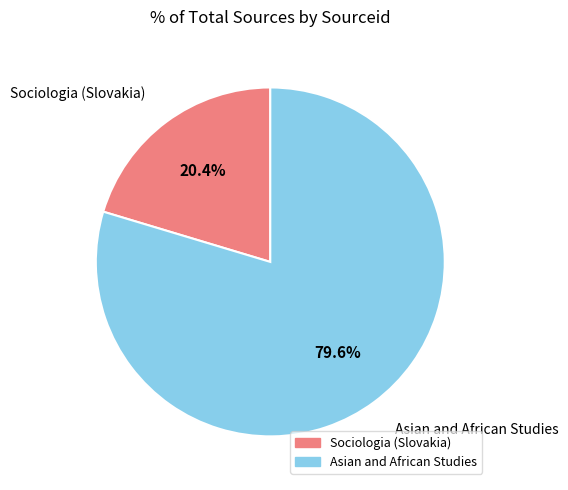

What percentage is NOT represented by Asian and African Studies?

20.4%